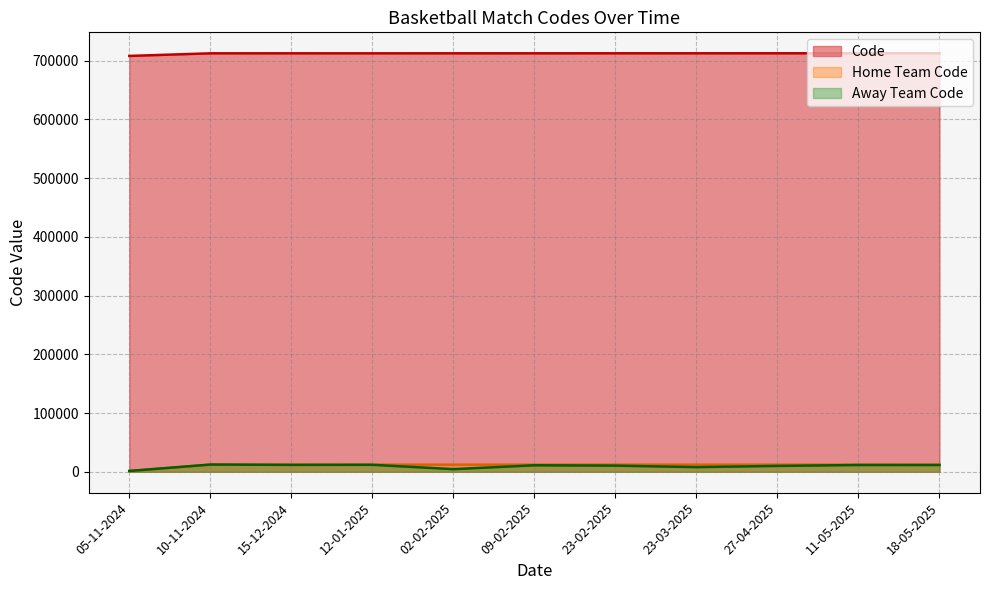

Is it true that Home Team Code equals 12187 at 12-01-2025?

True